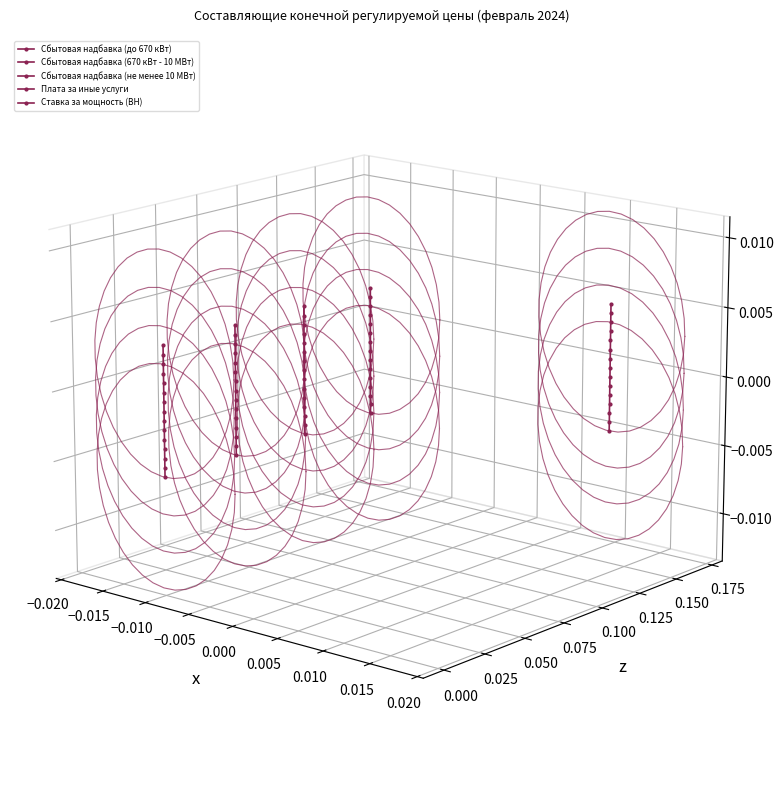

How many series are shown in this chart?

5